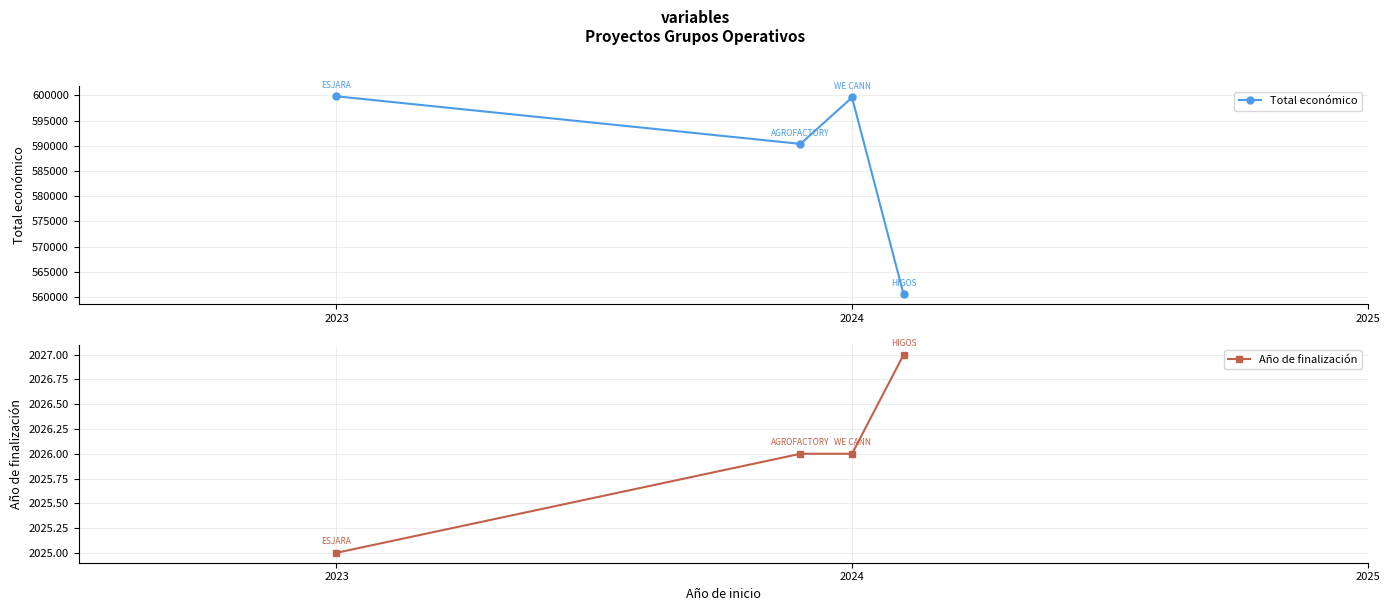

What position from the left is 2023?

1